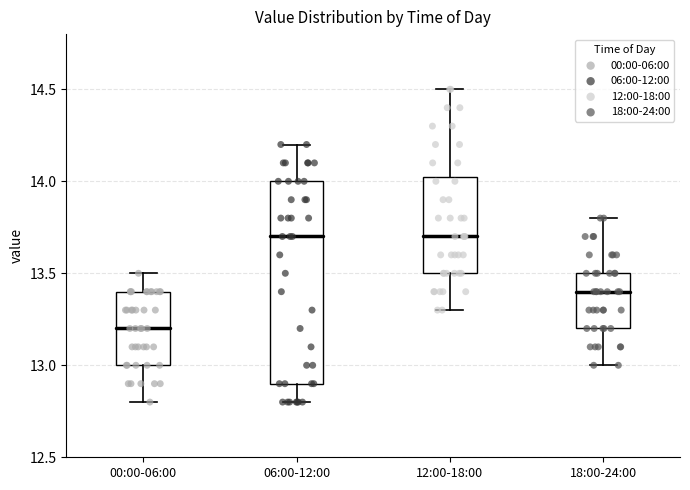

Which box is the tallest, from its lower edge to its upper edge?

06:00-12:00